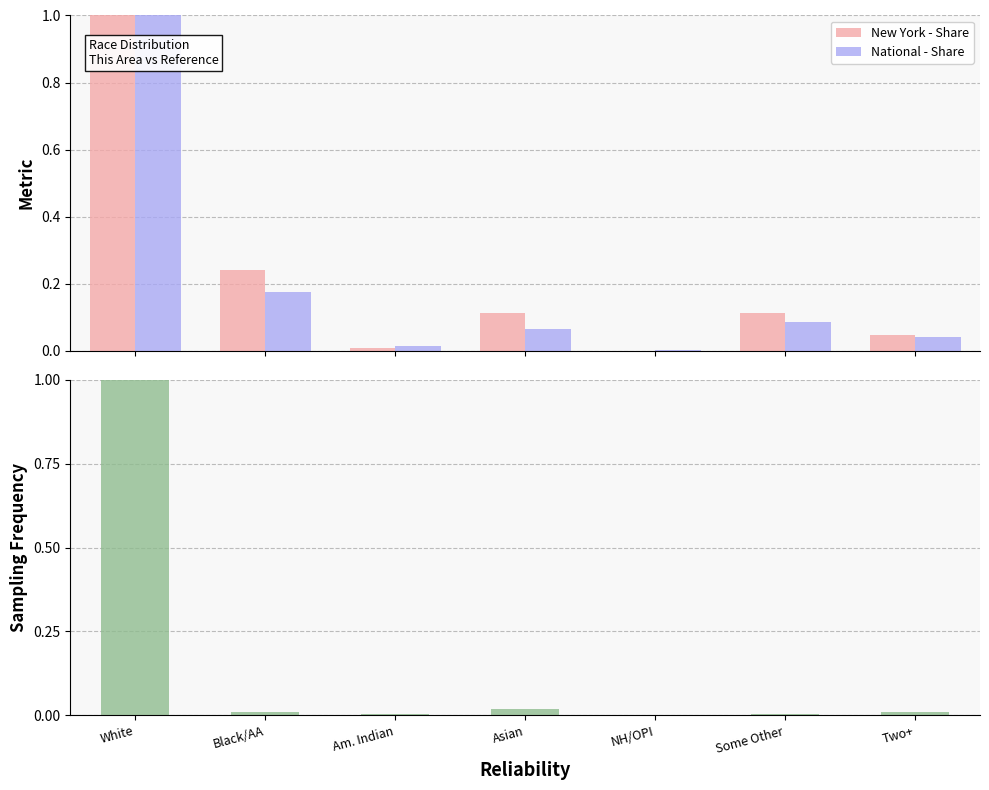

Between White and Black/AA, which is larger?

White